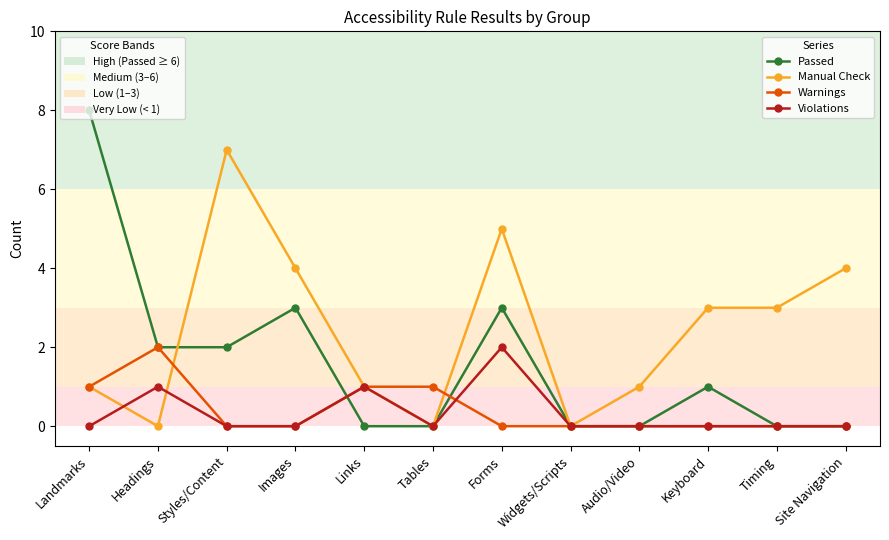

What is the difference between the highest and lowest values at Forms?

5